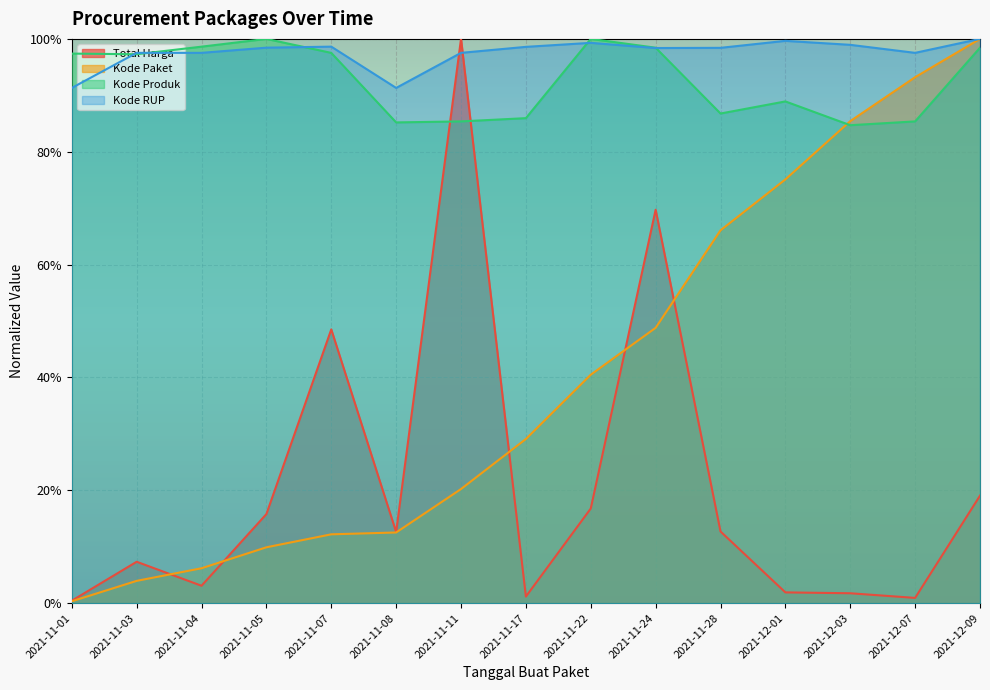

True or false: Kode Produk has more than 0 points higher than both neighbors.

True